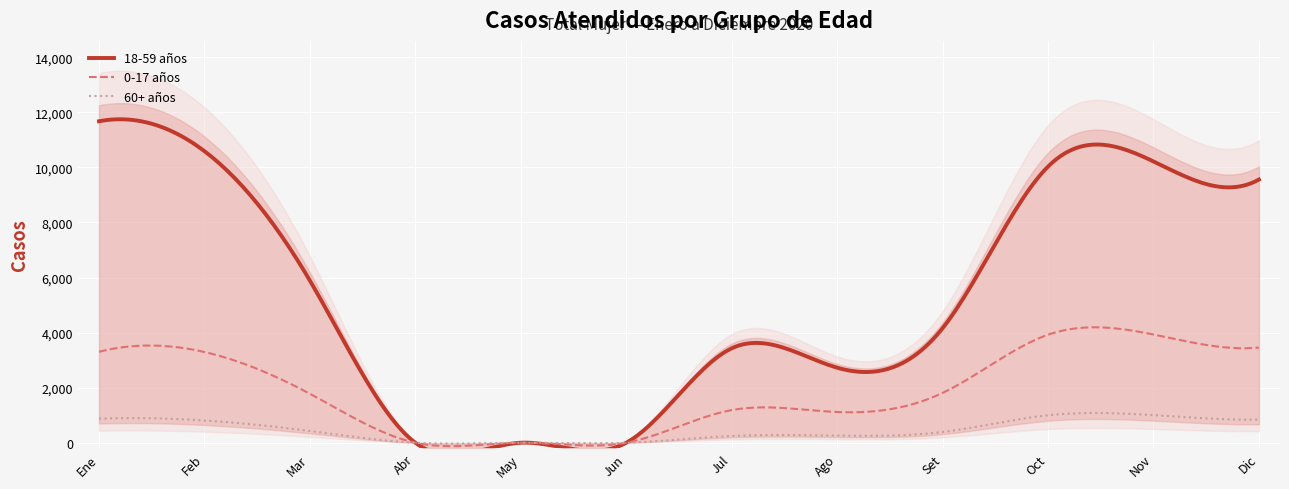

What is the sum of the 60+ años values at Oct and Jun?

997